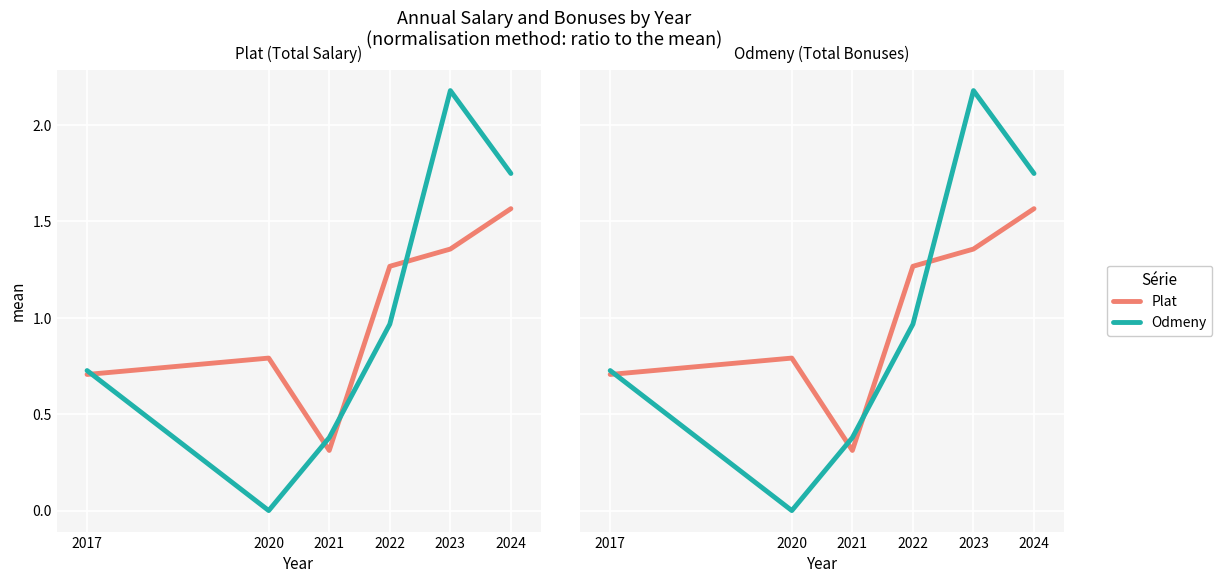

At how many categories does at least one series exceed 1?

3